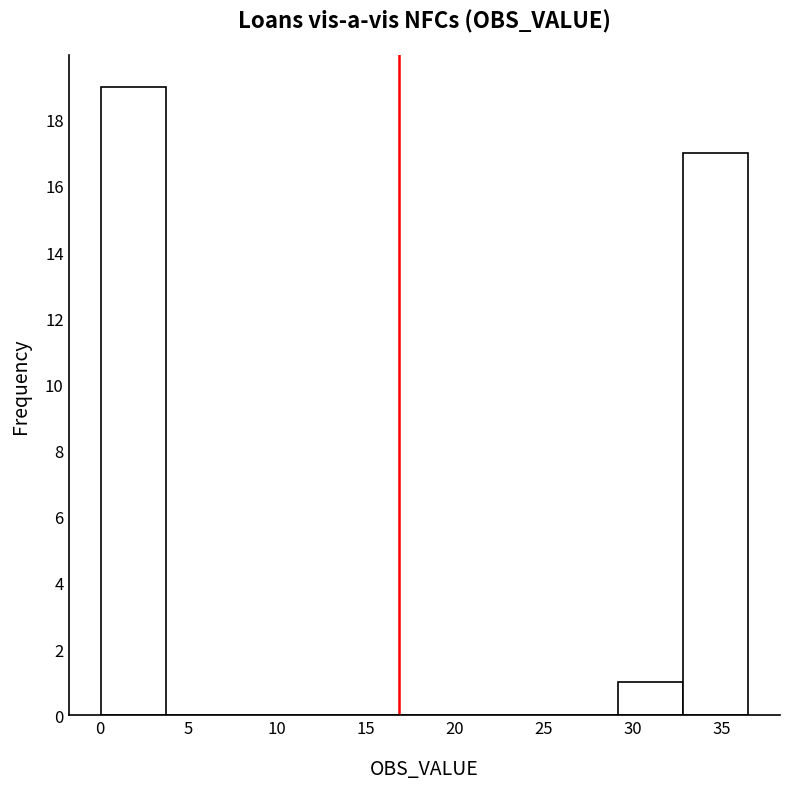

Reading left to right, list every bar in this chart as the range it spans on the x-axis followed by its height. Neither the bar edges nor the heights are printed on the chart, so give them approximately, as read against the axes.

0.0 to 3.5: 19
3.5 to 7.5: 0
7.5 to 11.0: 0
11.0 to 14.5: 0
14.5 to 18.5: 0
18.5 to 22.0: 0
22.0 to 25.5: 0
25.5 to 29.0: 0
29.0 to 33.0: 1
33.0 to 36.5: 17